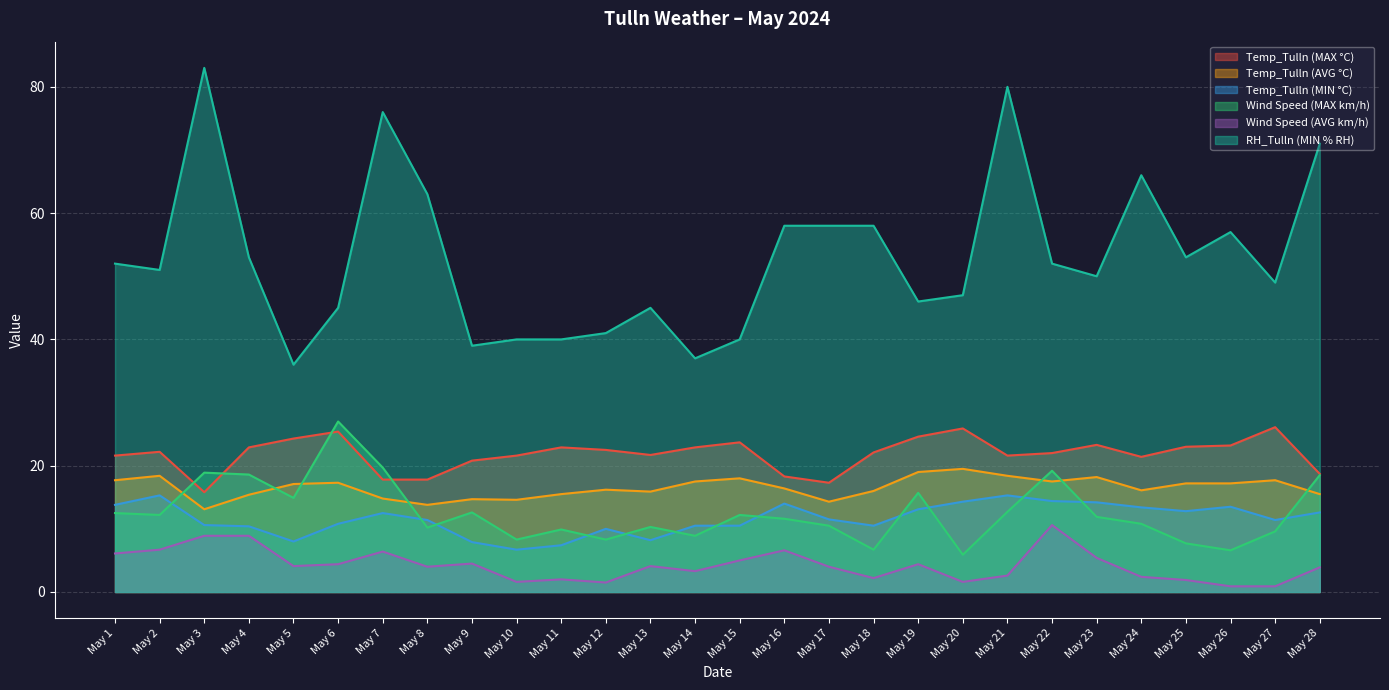

What is the sum of the Temp_Tulln (MAX °C) values at May 28 and May 23?

42.0